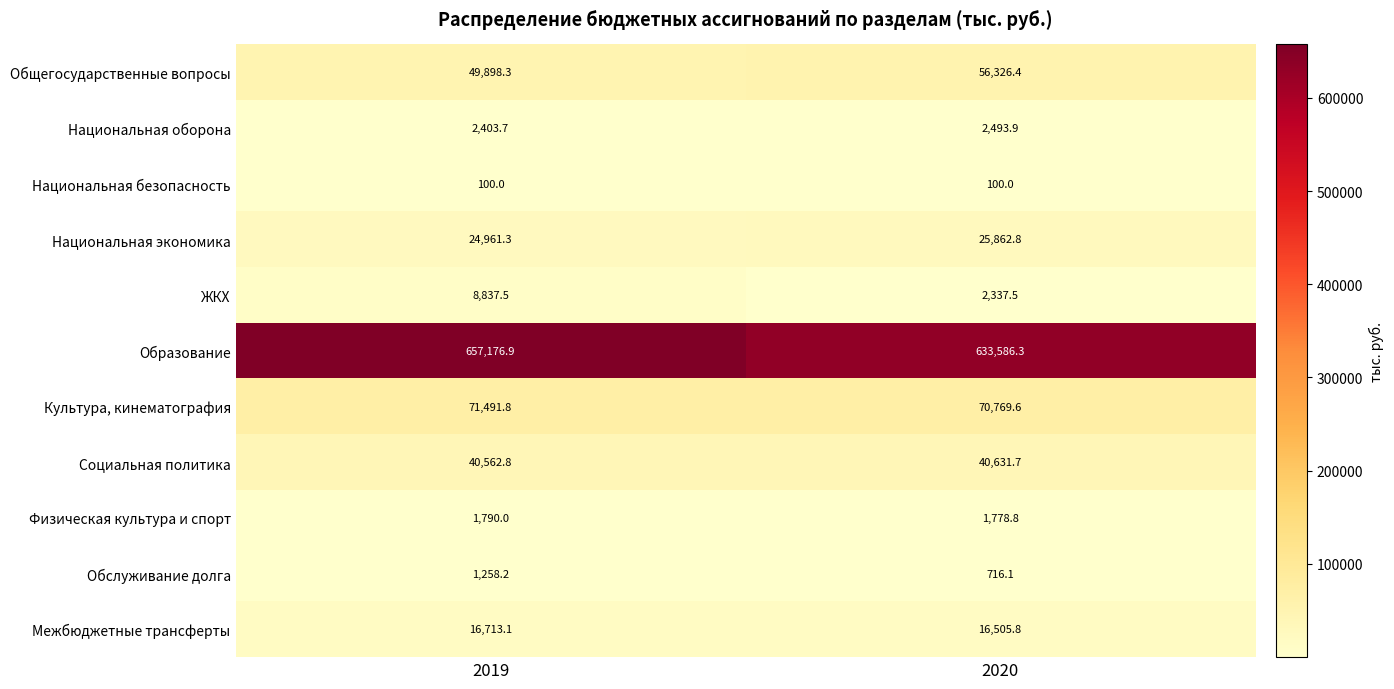

How many series are shown in this chart?

11